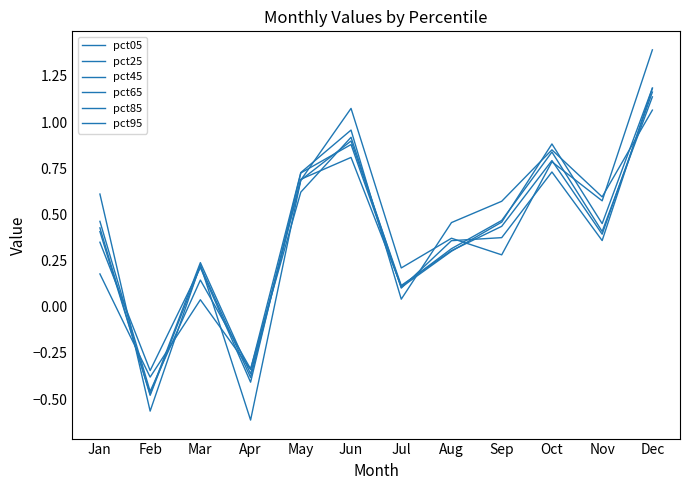

Between Apr and Oct, which series saw the biggest shift?

pct05